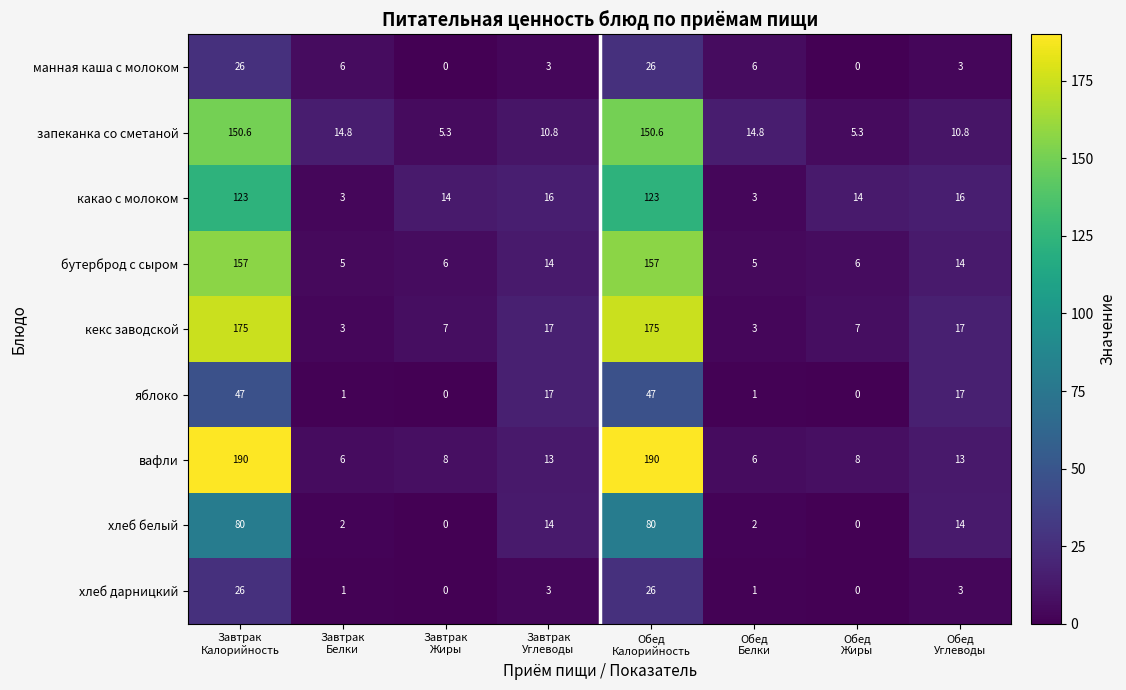

What is the difference between the second highest and second lowest values in the бутерброд с сыром series?

152.0